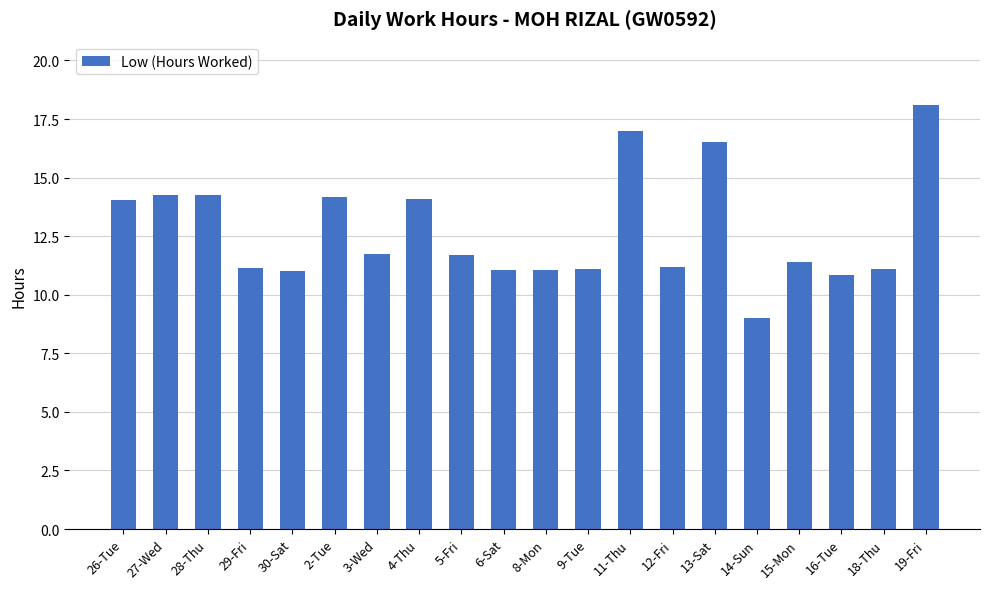

What is the difference between the values at 9-Tue and 15-Mon?

0.3